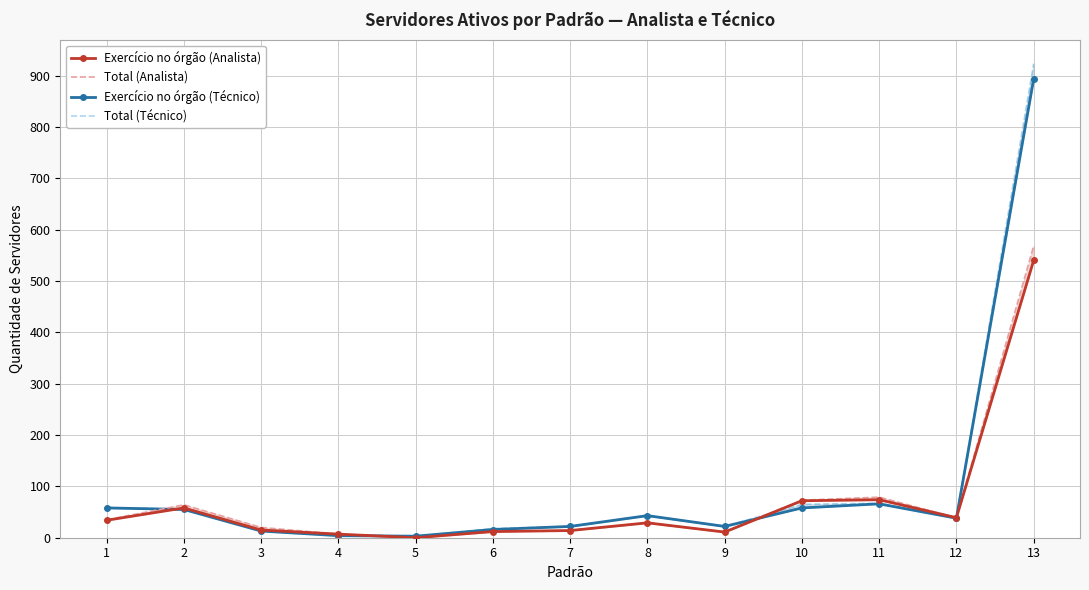

How many values in Total (Analista) are above zero?

12